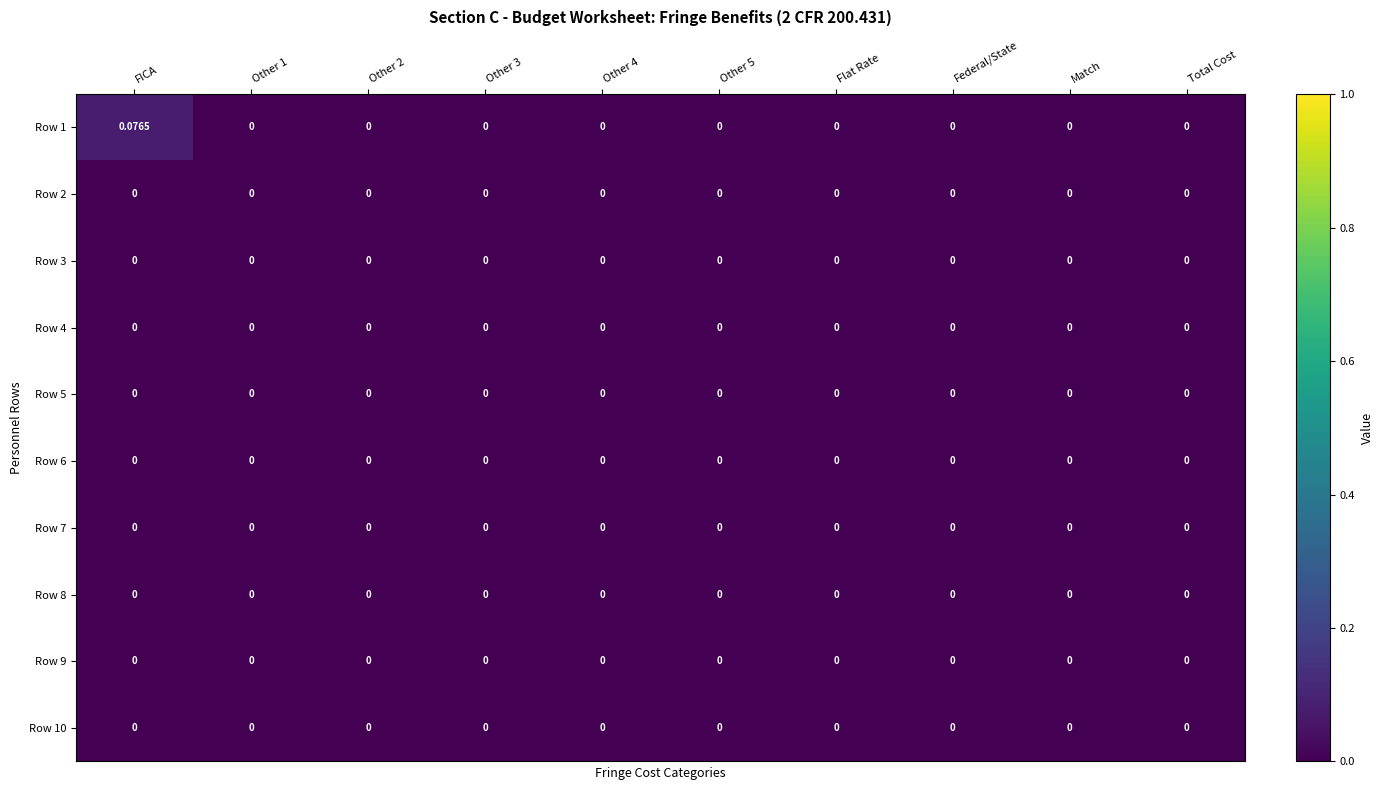

At which category does the chart reach its peak across all series?

FICA